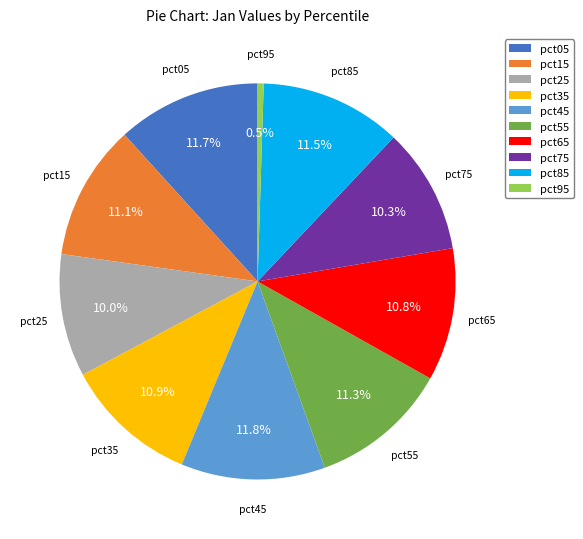

Does pct05 account for over 50% of the chart?

No